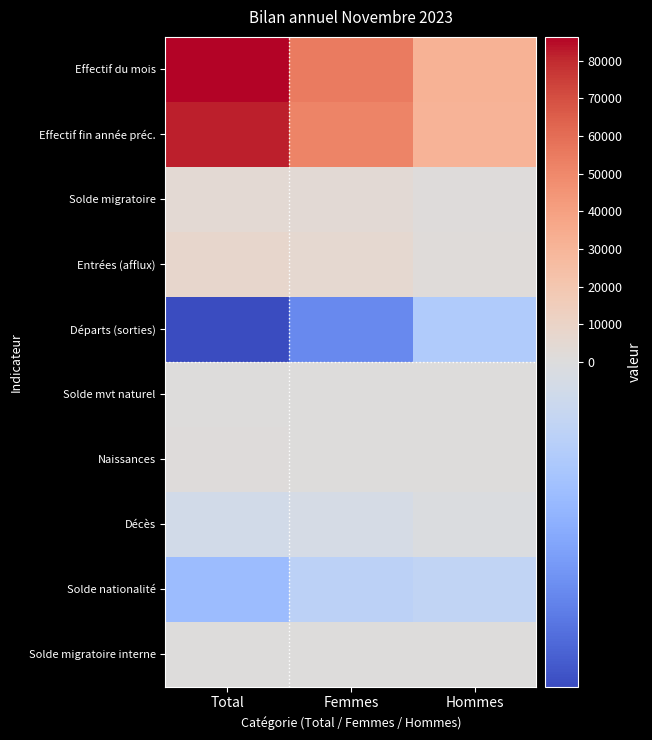

Reading left to right, transcribe all the data shown in this chart.

Effectif du mois: Total=86313	Femmes=54927	Hommes=31386
Effectif fin année préc.: Total=82191	Femmes=51595	Hommes=30596
Solde migratoire: Total=4400	Femmes=3408	Hommes=992
Entrées (afflux): Total=7473	Femmes=5615	Hommes=1858
Départs (sorties): Total=-2754	Femmes=-1942	Hommes=-812
Solde mvt naturel: Total=555	Femmes=322	Hommes=233
Naissances: Total=776	Femmes=479	Hommes=297
Décès: Total=-221	Femmes=-157	Hommes=-64
Solde nationalité: Total=-1140	Femmes=-613	Hommes=-527
Solde migratoire interne: Total=312	Femmes=238	Hommes=74